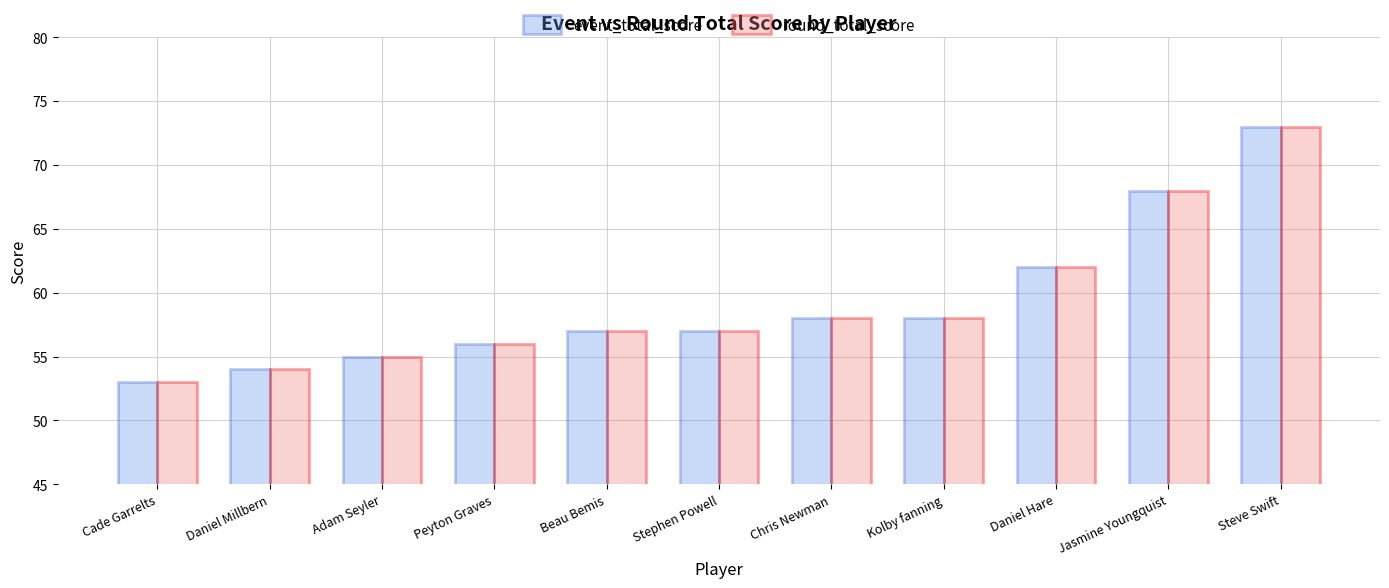

What is the difference between the maximum and minimum values in the event_total_score series?

20